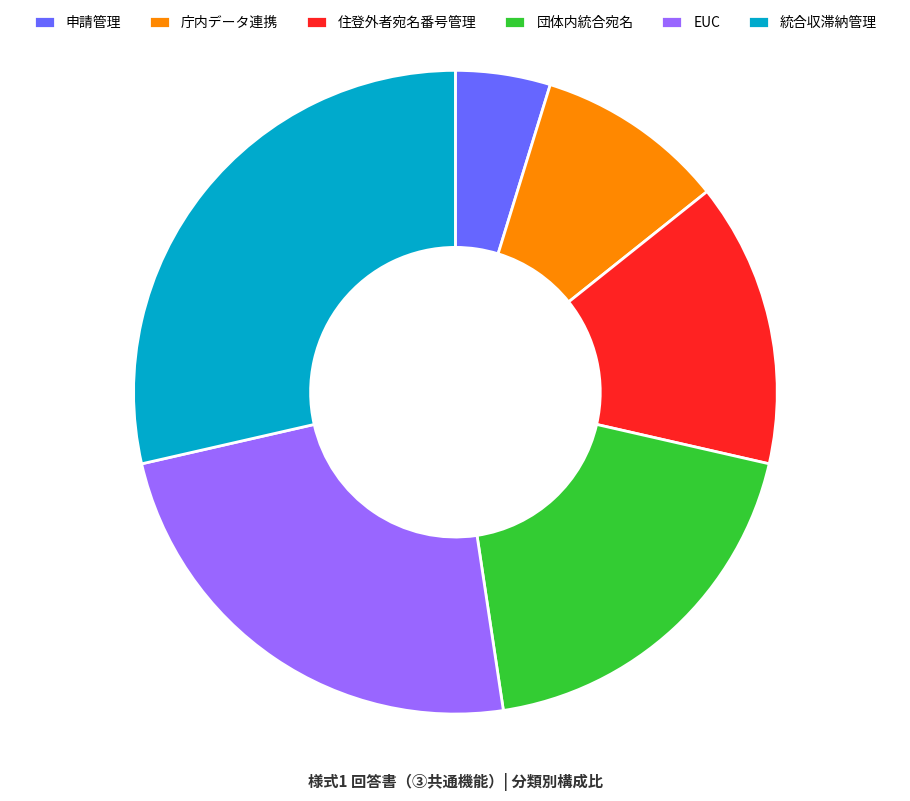

Is the sum of EUC and 住登外者宛名番号管理 greater than half?

No